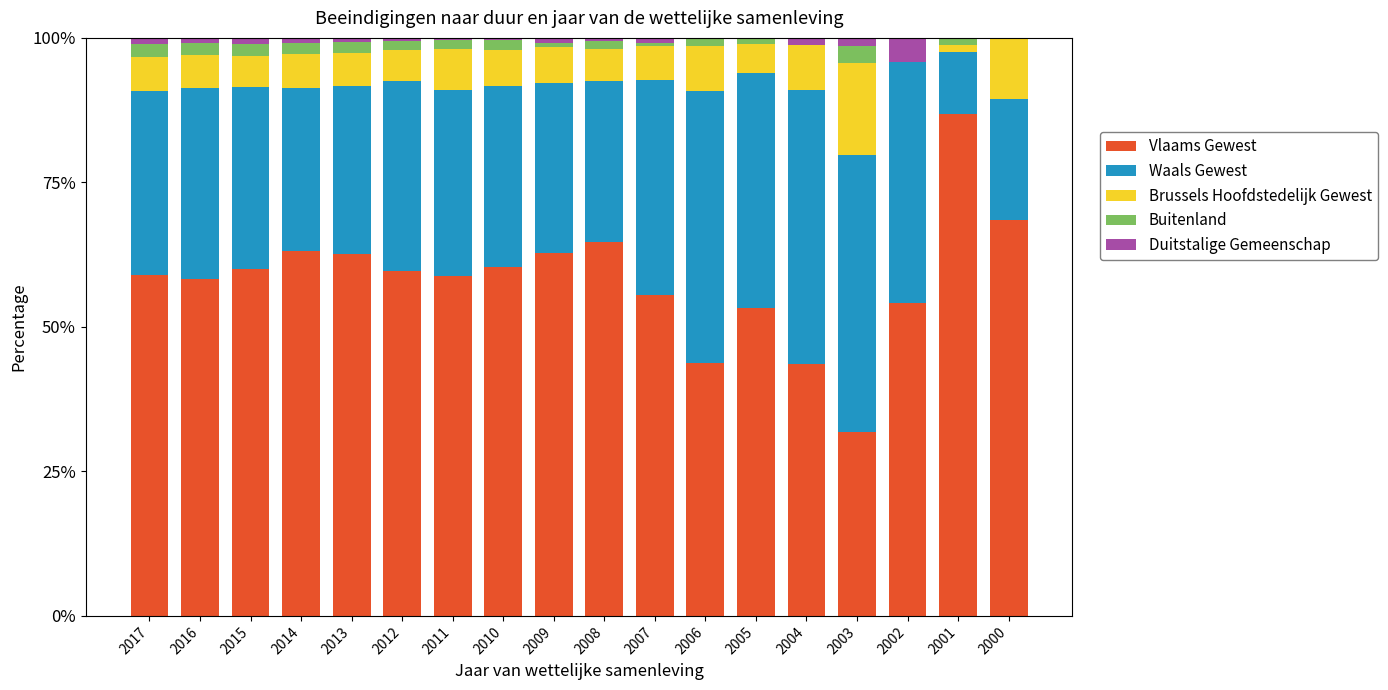

Count the number of data series in this chart.

5